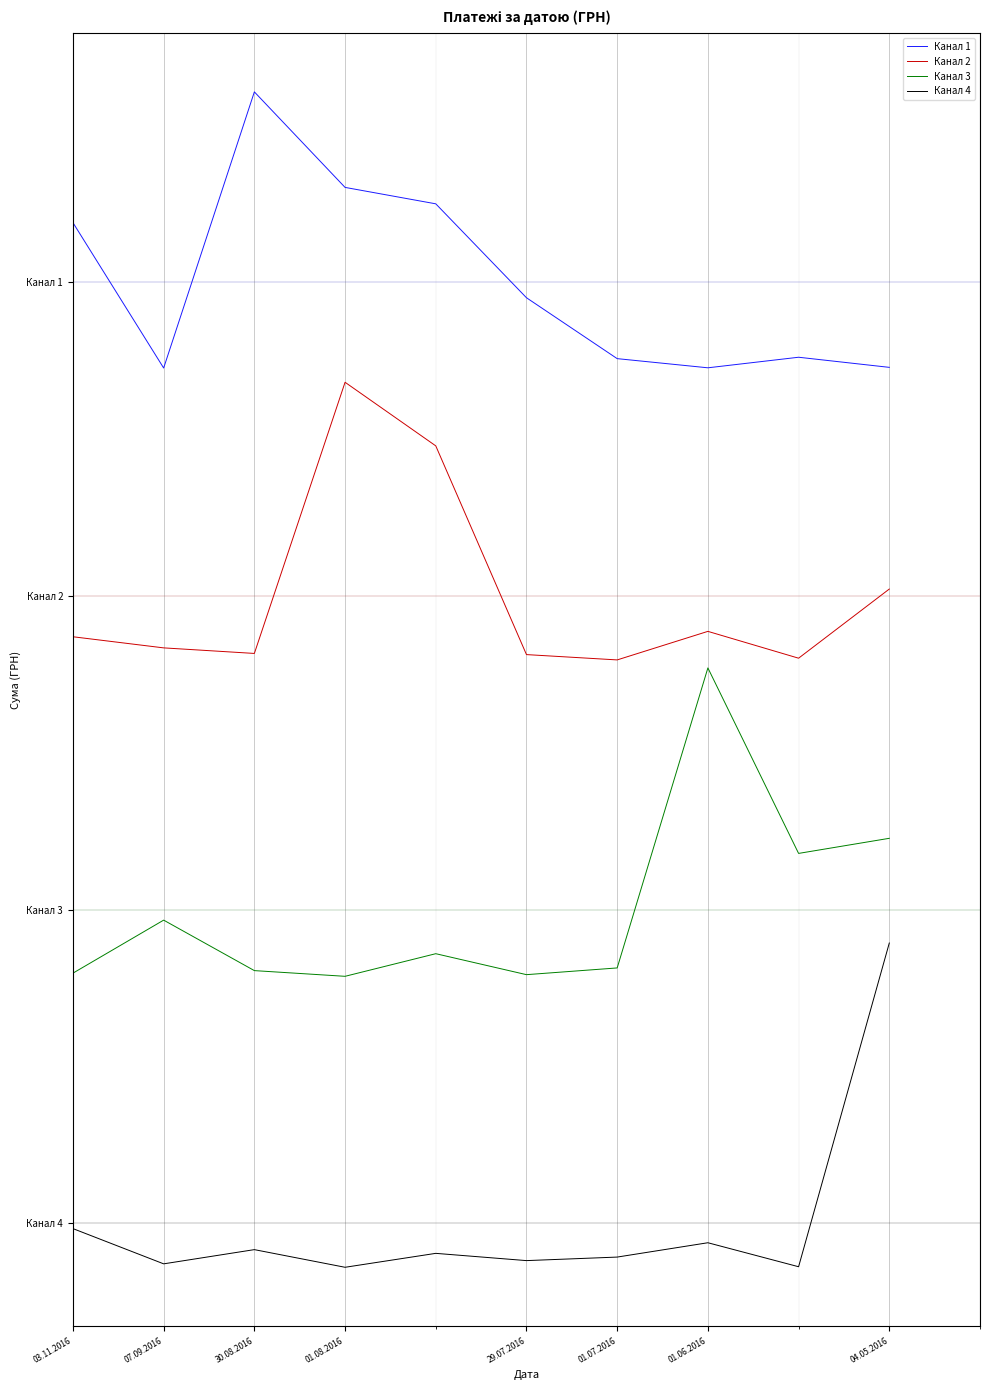

What is the label of the 4th point from the left?

01.08.2016